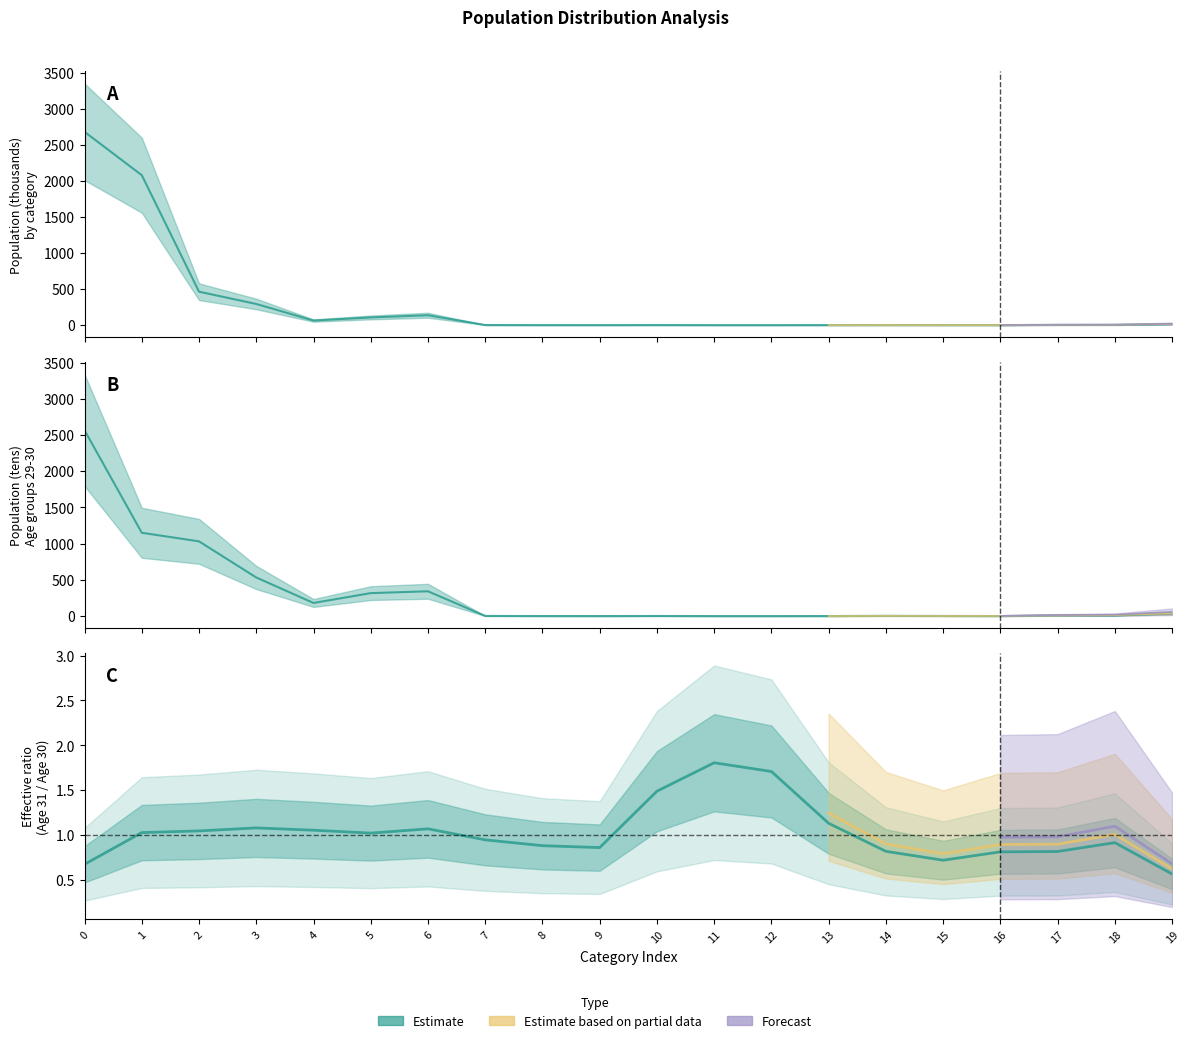

What is the difference between the Age 29 values at 4 and 5?

136.0